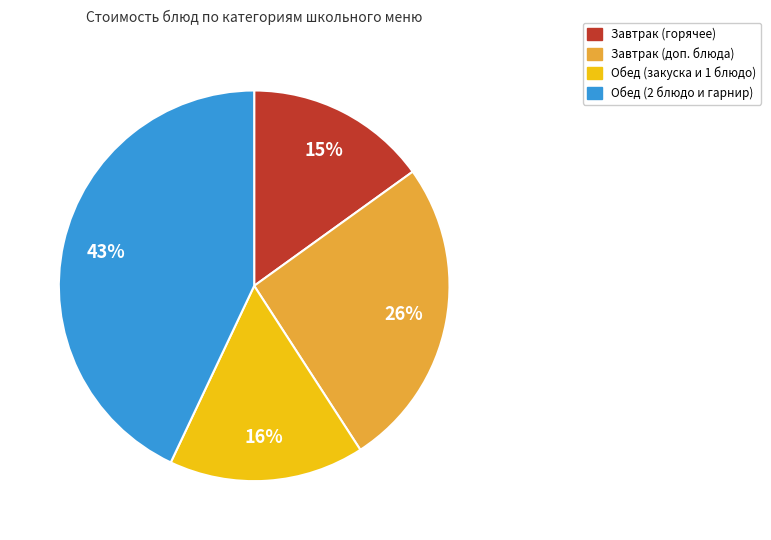

To the nearest percent, what is the average slice percentage?

25%